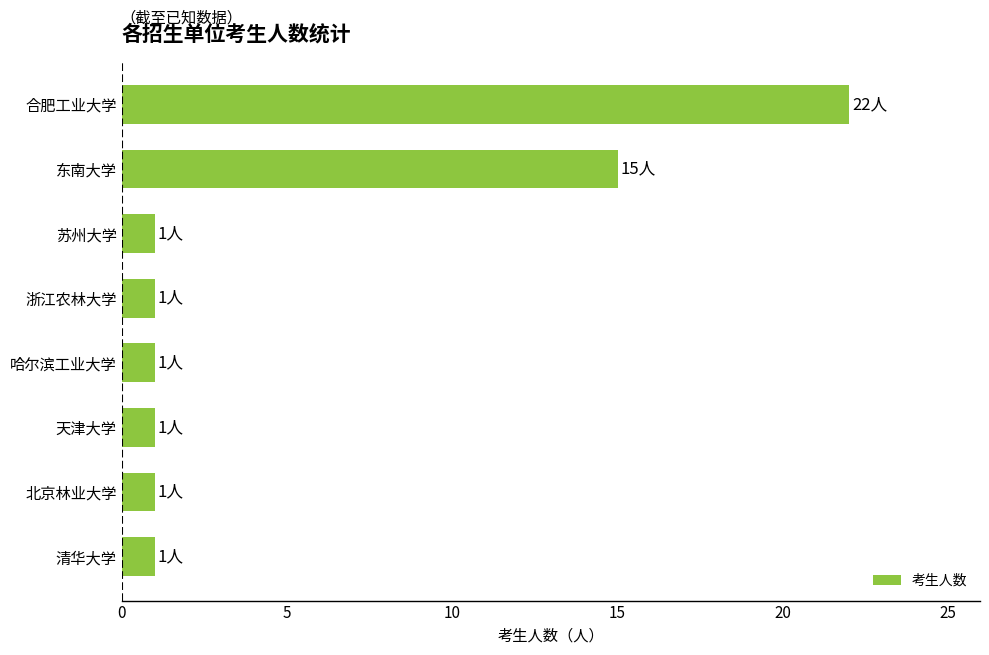

Reading top to bottom, extract all data points from this chart.

合肥工业大学=22	东南大学=15	苏州大学=1	浙江农林大学=1	哈尔滨工业大学=1	天津大学=1	北京林业大学=1	清华大学=1